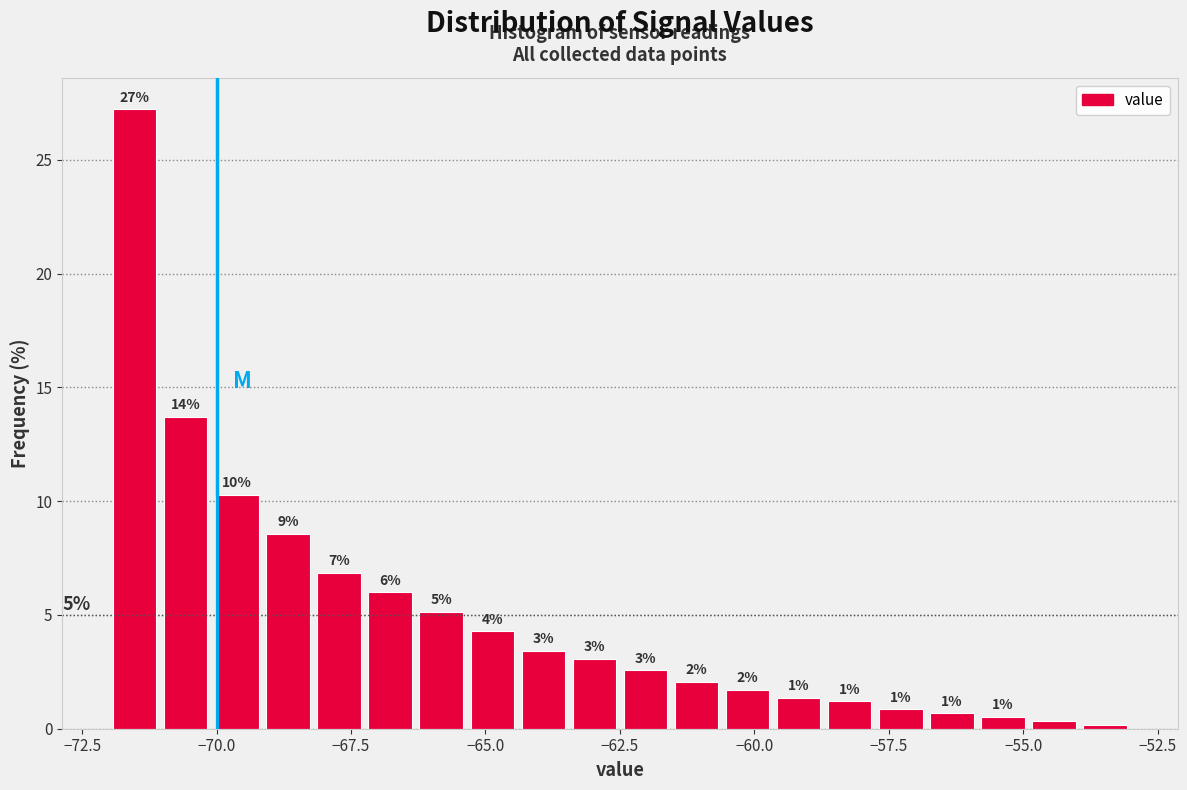

Read against the x-axis, roughly where is the centre of the tallest bar?

-71.5